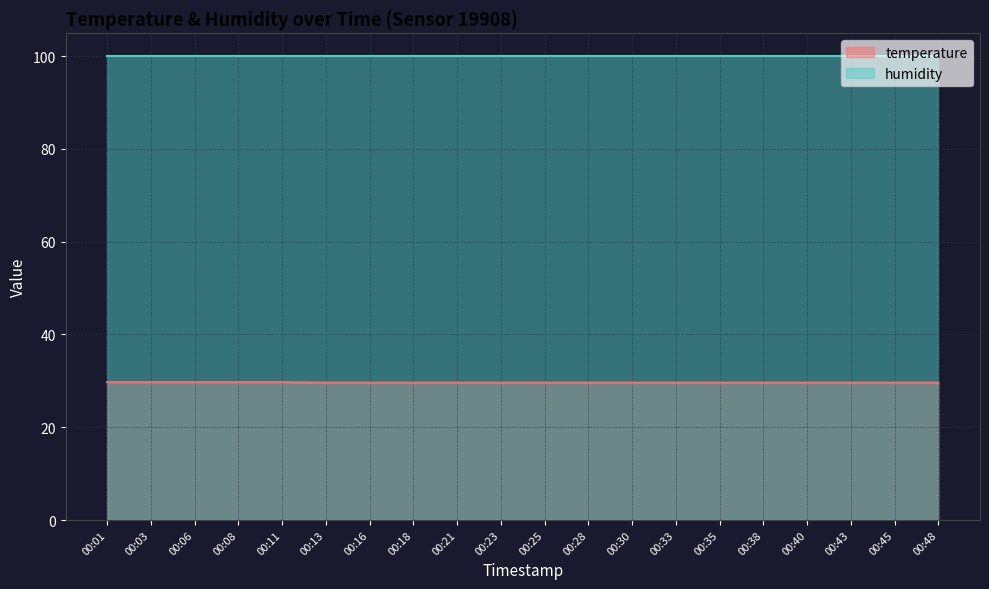

What is the smallest value displayed?

29.6